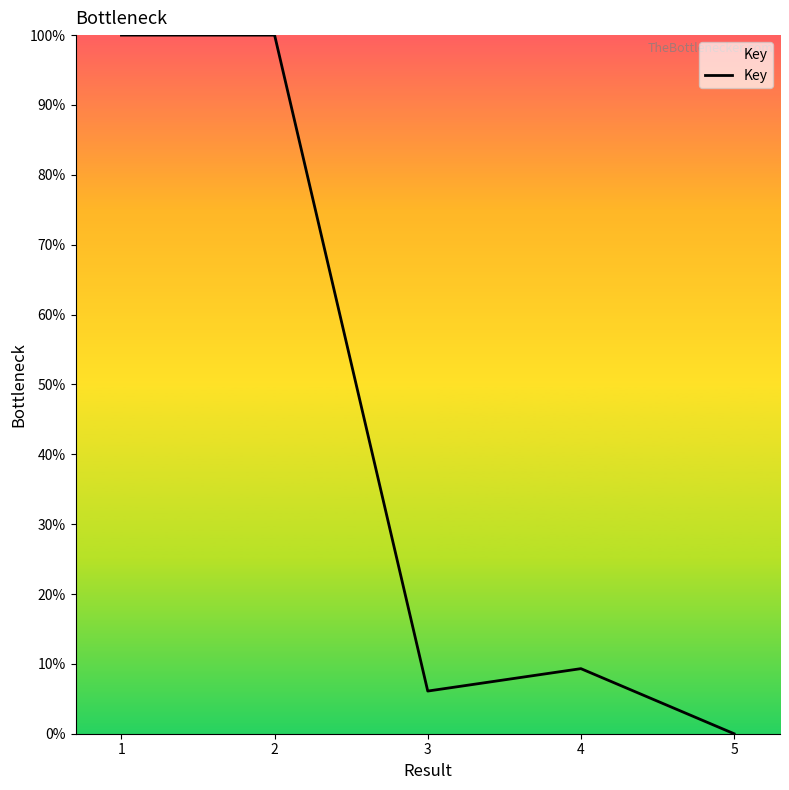

Reading right to left, list all the values displayed in this chart.

5=0.0	4=9.3	3=6.1	2=100.0	1=100.0